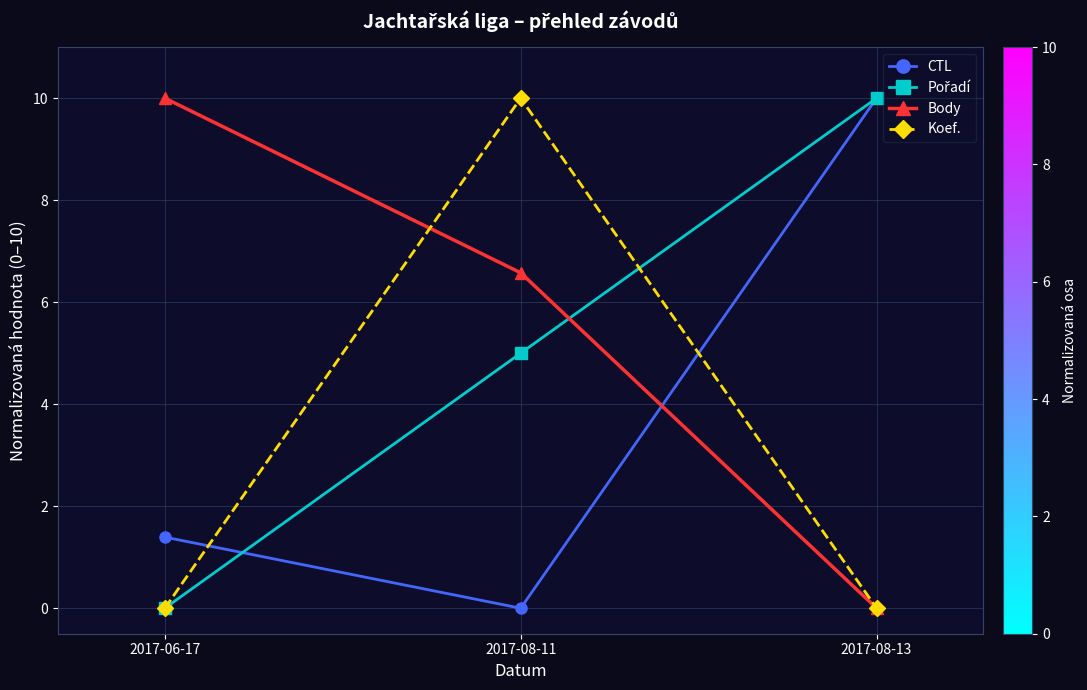

What is the spread (max minus min) of values at 2017-08-11?

10.0